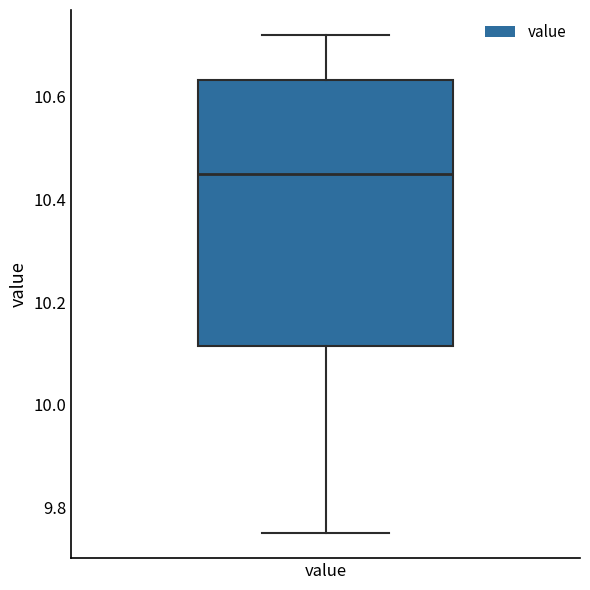

Transcribe this box plot: give where the median line is, the range the box spans, and where the two whiskers end, as read against the y-axis. The values are not printed on the chart, so give them approximately, as read against the axis.

median 10.46, box 10.12 to 10.64, whiskers 9.76 to 10.72